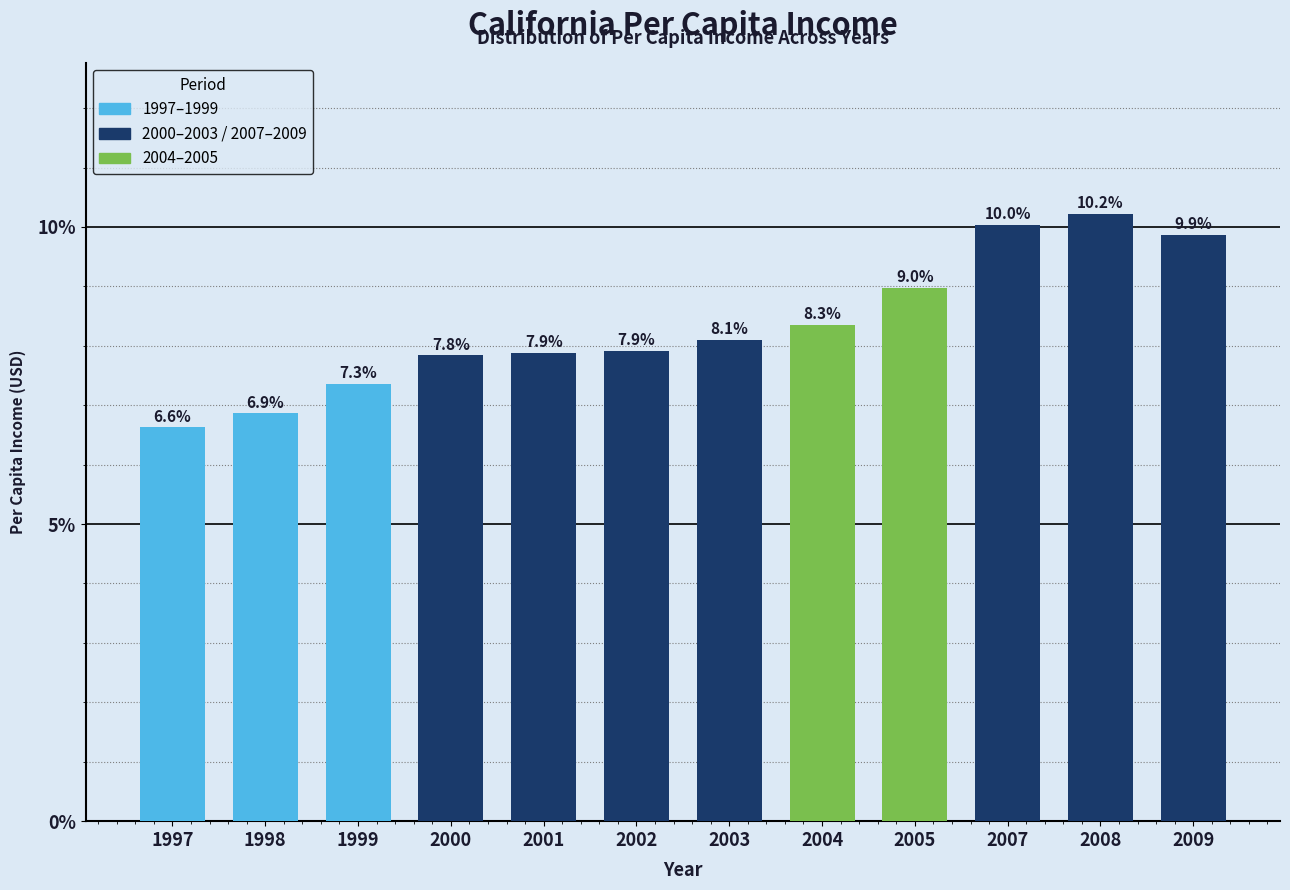

Reading left to right, list all the values displayed in this chart.

6.6	6.9	7.3	7.8	7.9	7.9	8.1	8.3	9.0	10.0	10.2	9.9